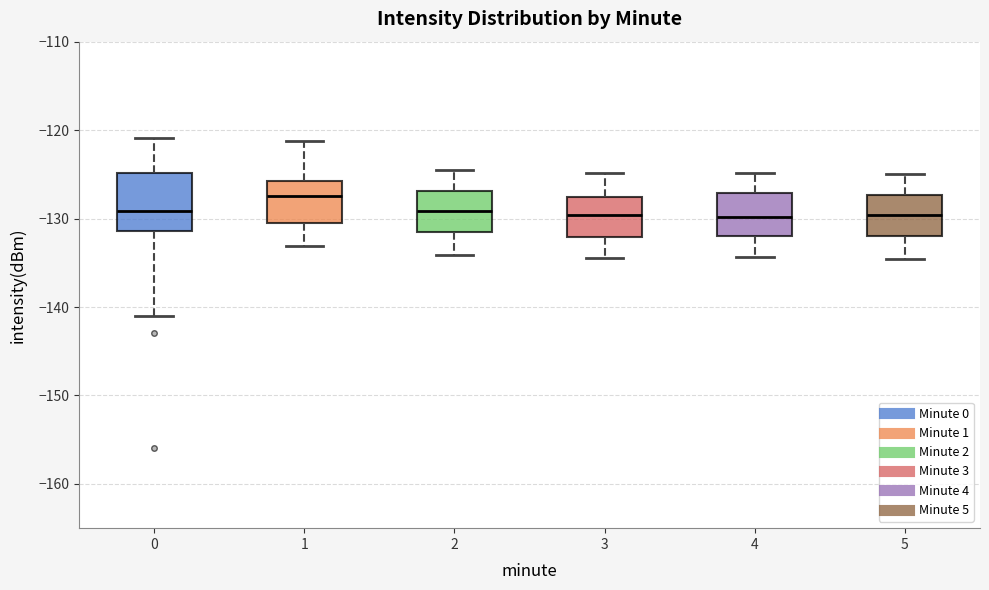

Reading left to right, read every box against the y-axis: the position of its median line, the range the box covers, and the ends of its whiskers. The values are not printed on the chart, so give them approximately, as read against the axis.

0: median -129, box -131 to -125, whiskers -141 to -121
1: median -127, box -131 to -126, whiskers -133 to -121
2: median -129, box -132 to -127, whiskers -134 to -125
3: median -130, box -132 to -128, whiskers -134 to -125
4: median -130, box -132 to -127, whiskers -134 to -125
5: median -130, box -132 to -127, whiskers -135 to -125